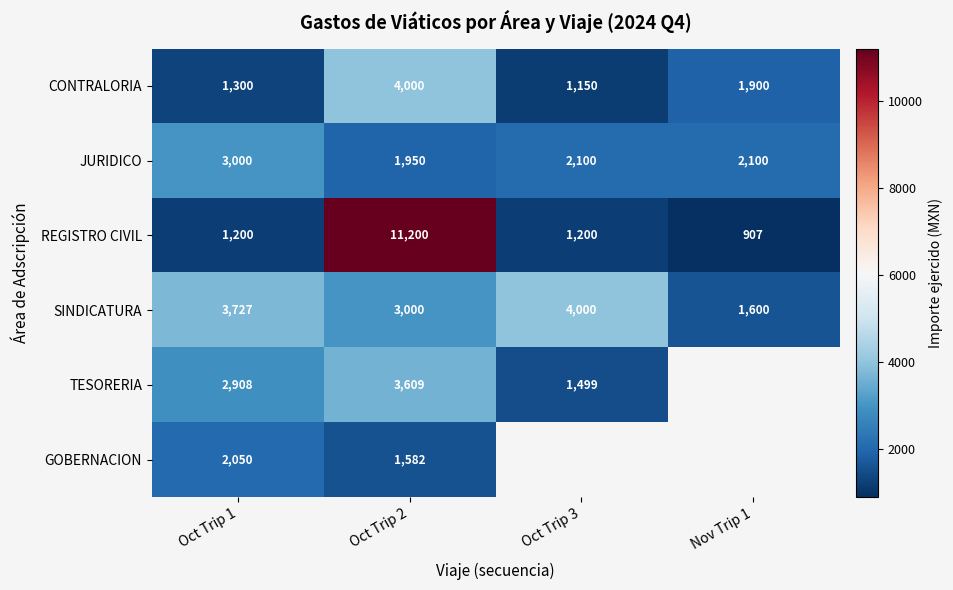

What is the spread (max minus min) of values at Oct Trip 2?

9618